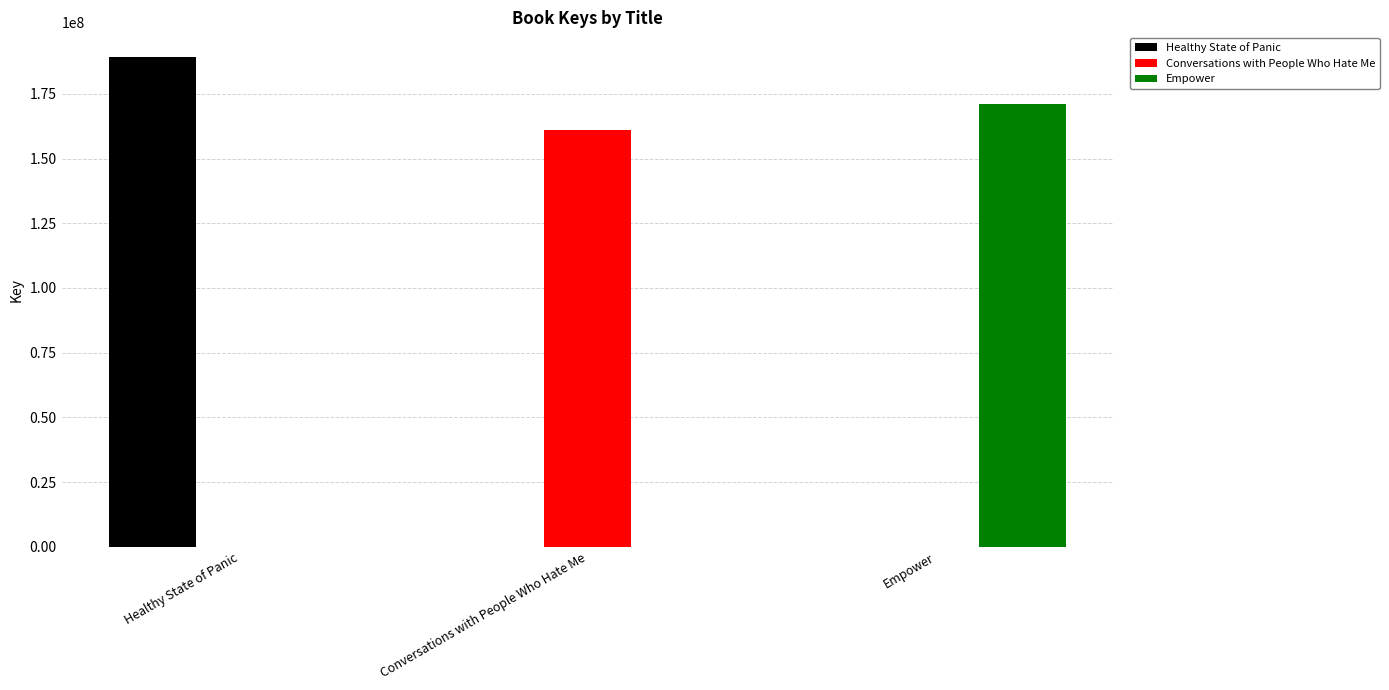

Is the value of Conversations with People Who Hate Me at Conversations with People Who Hate Me greater than the value of Healthy State of Panic at Empower?

Yes